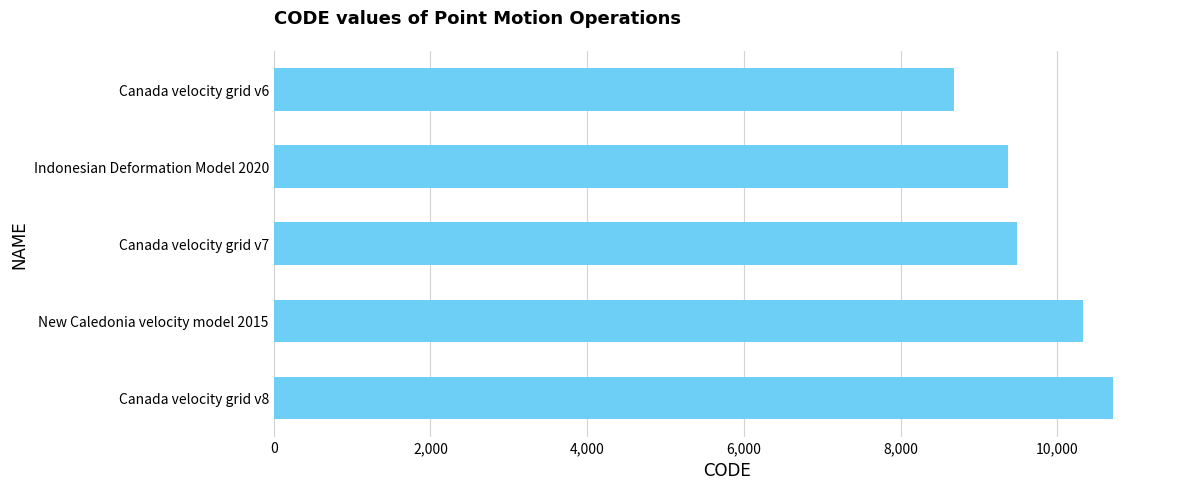

What is the average value?

9713